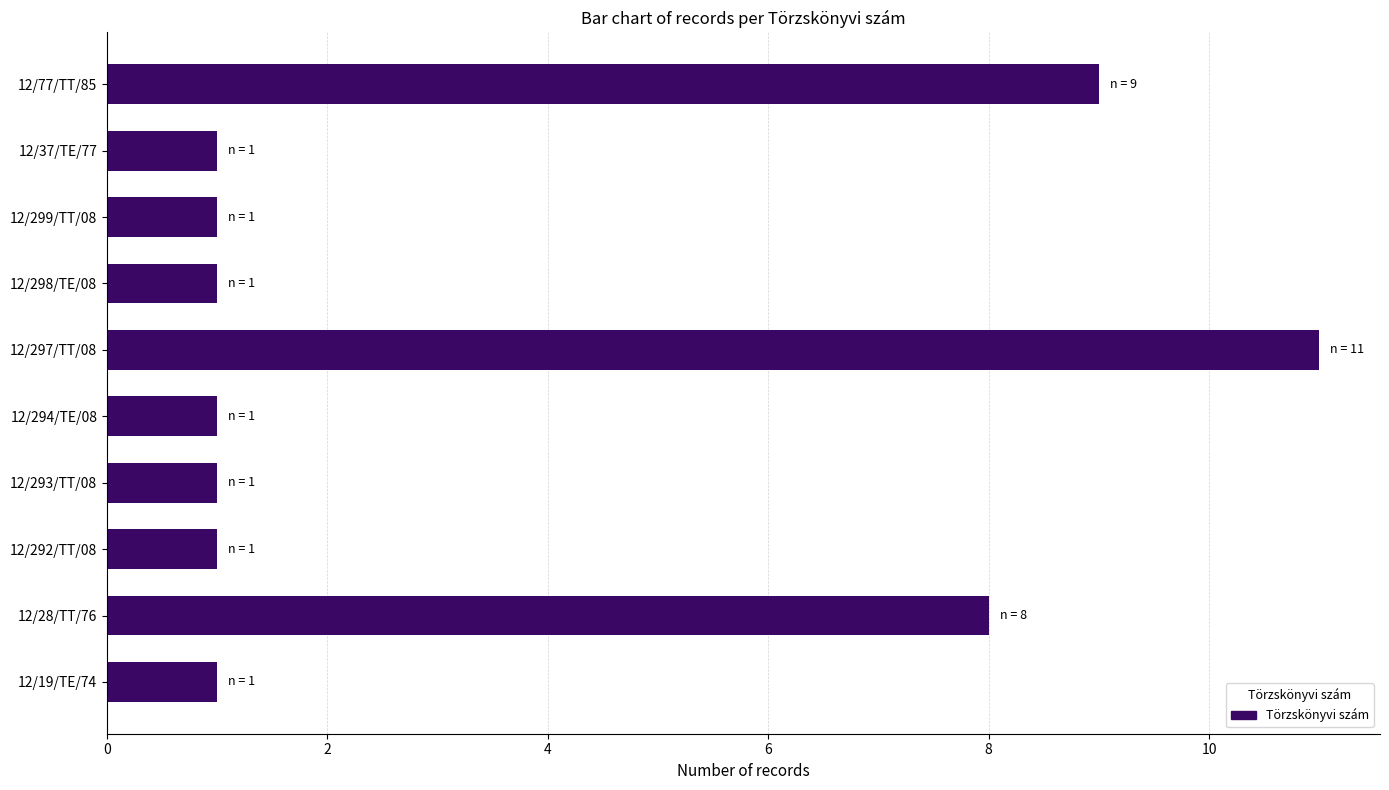

How many values are between 1 and 8?

8